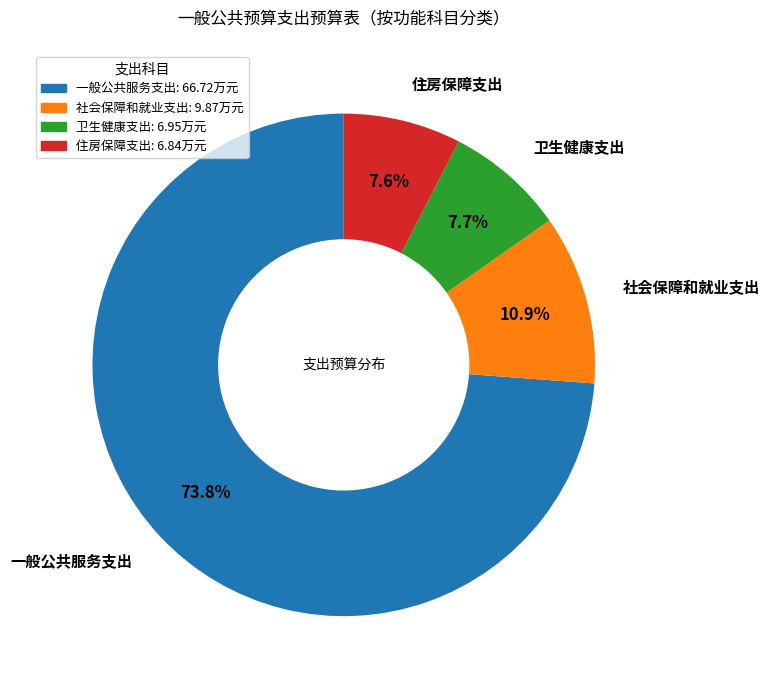

To the nearest percent, what is the average slice percentage?

25%